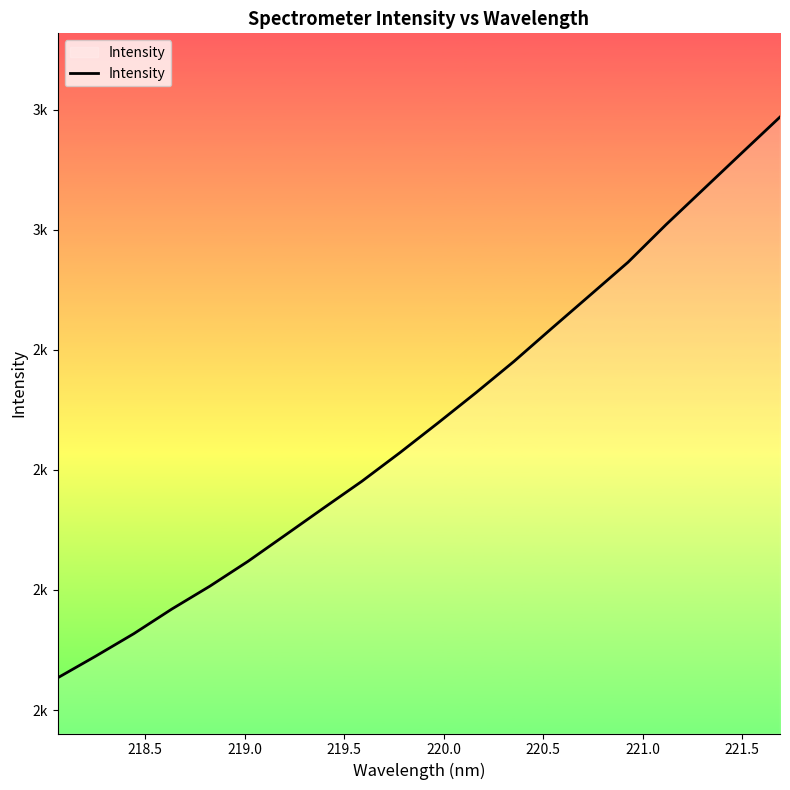

What is the minimum value shown in the chart?

1853.6